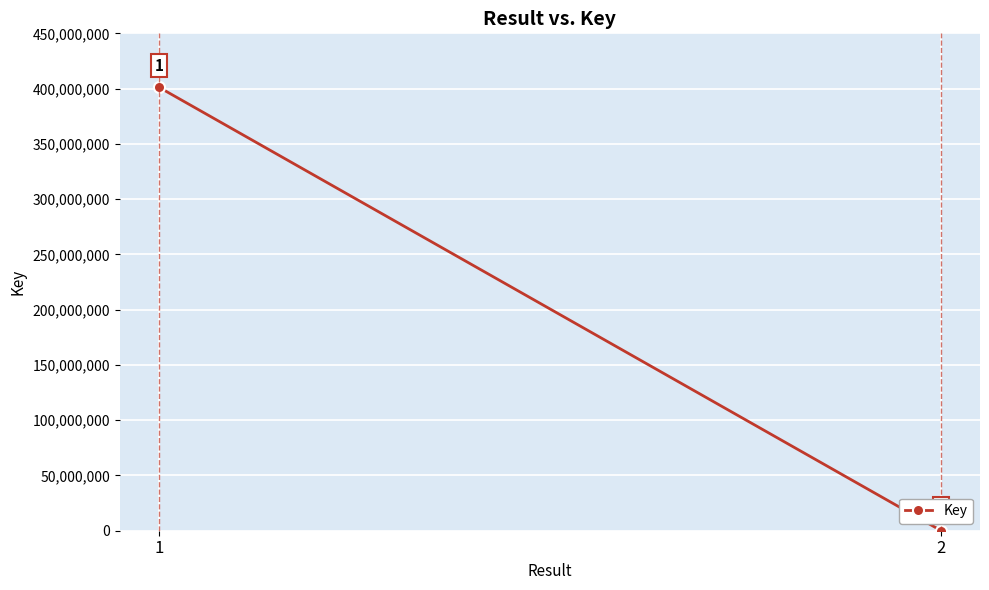

The chart shows a value of 401258362 at 1. True or false?

True